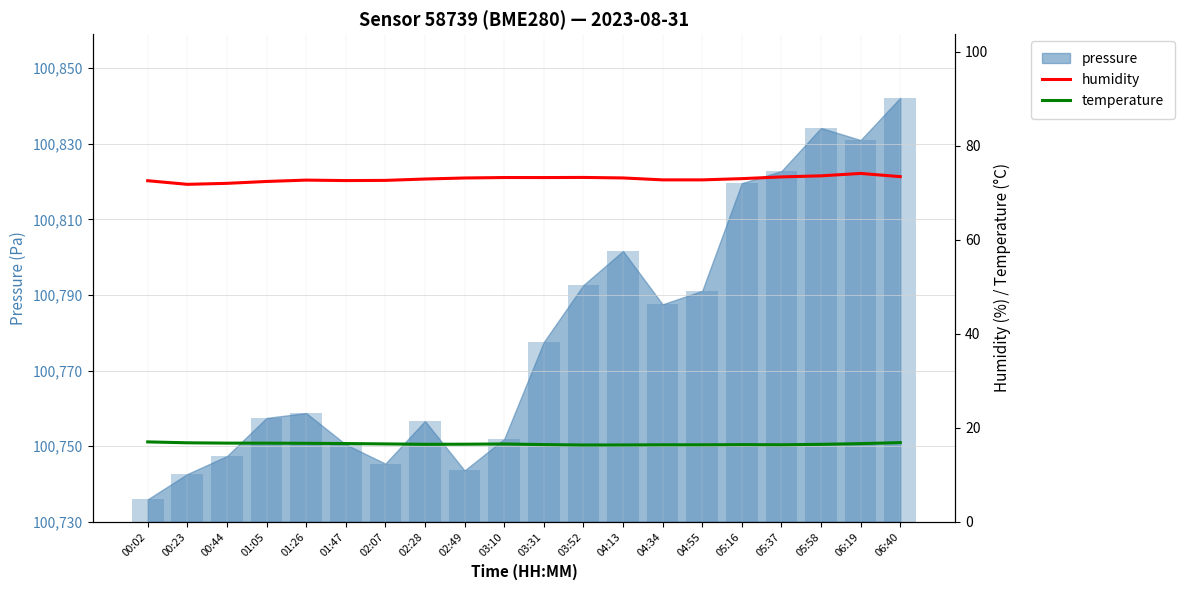

True or false: humidity has a value of 49.1 at 05:16.

False